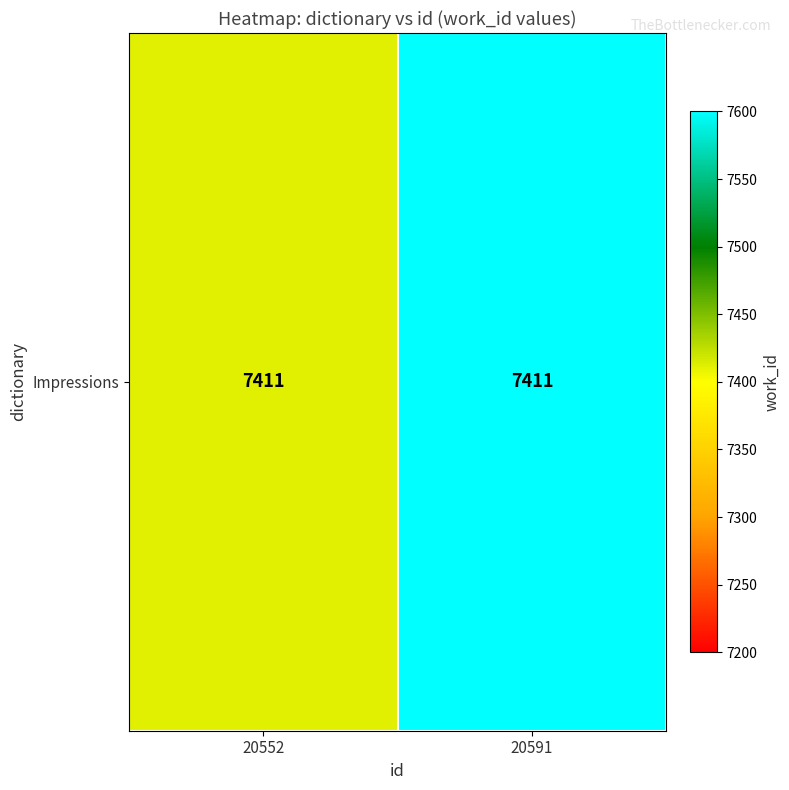

List the labels in order of value, smallest first.

20552, 20591